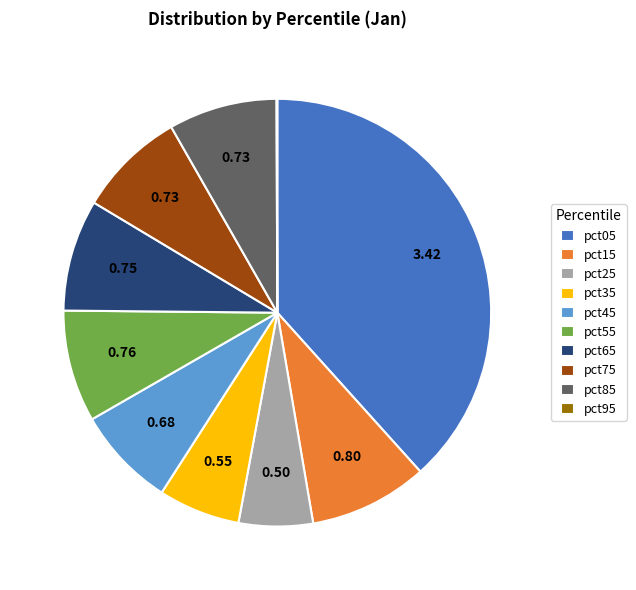

Between pct25 and pct55, which is larger?

pct55